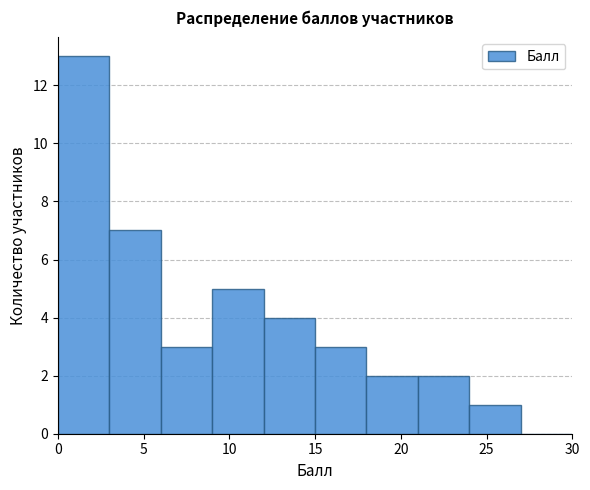

Reading left to right, list every bar in this chart as the range it spans on the x-axis followed by its height. The values are not printed on the chart, so give them approximately, as read against the axis.

0 to 3: 13
3 to 6: 7
6 to 9: 3
9 to 12: 5
12 to 15: 4
15 to 18: 3
18 to 21: 2
21 to 24: 2
24 to 27: 1
27 to 30: 0